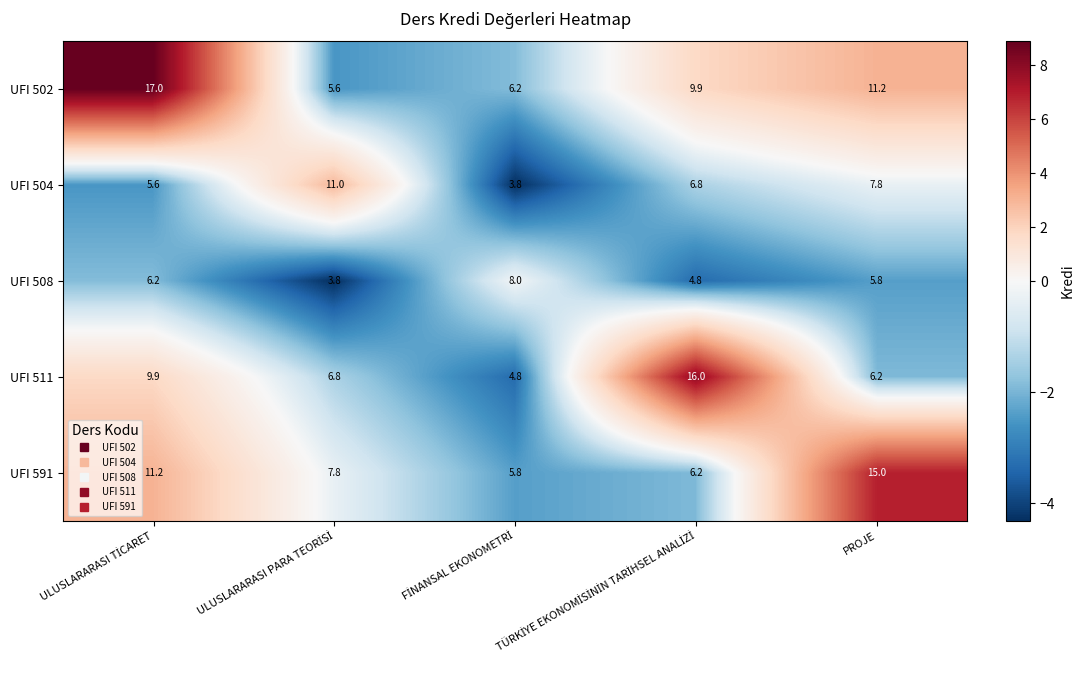

Which series has the widest spread of values?

UFI 502